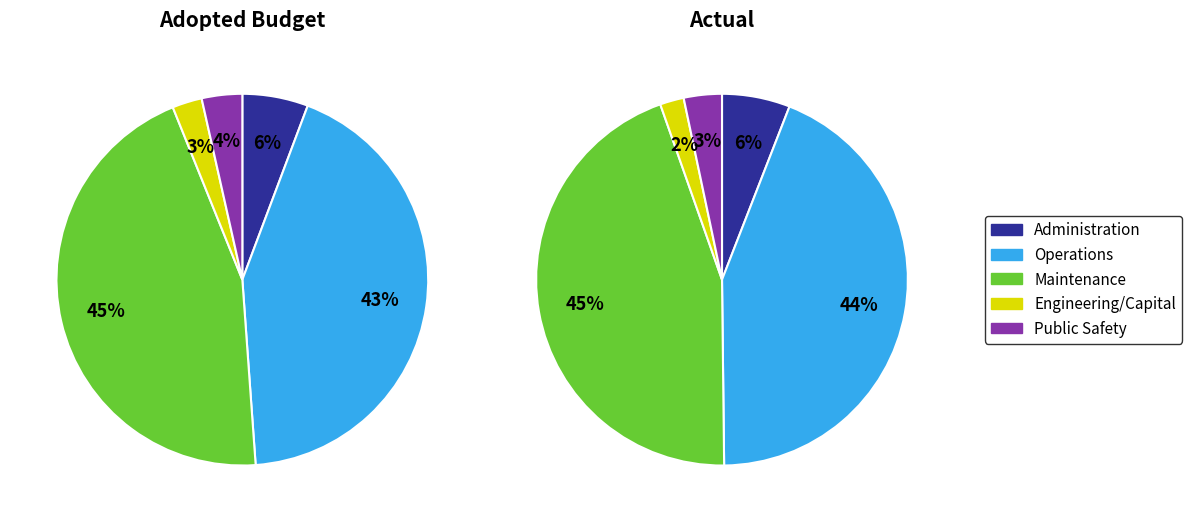

How many segments does this pie chart have?

5